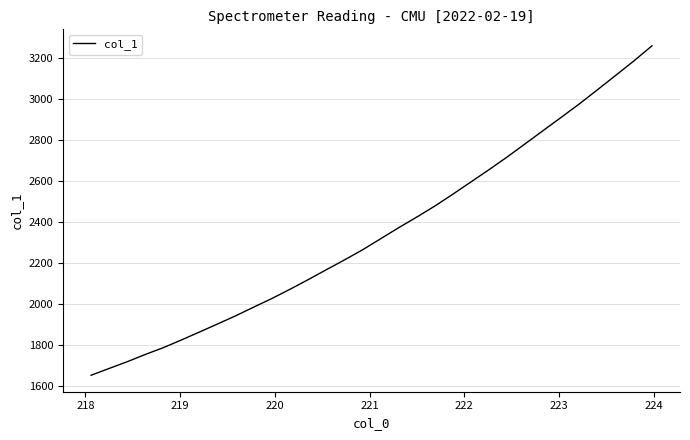

What is the minimum value shown in the chart?

1650.2